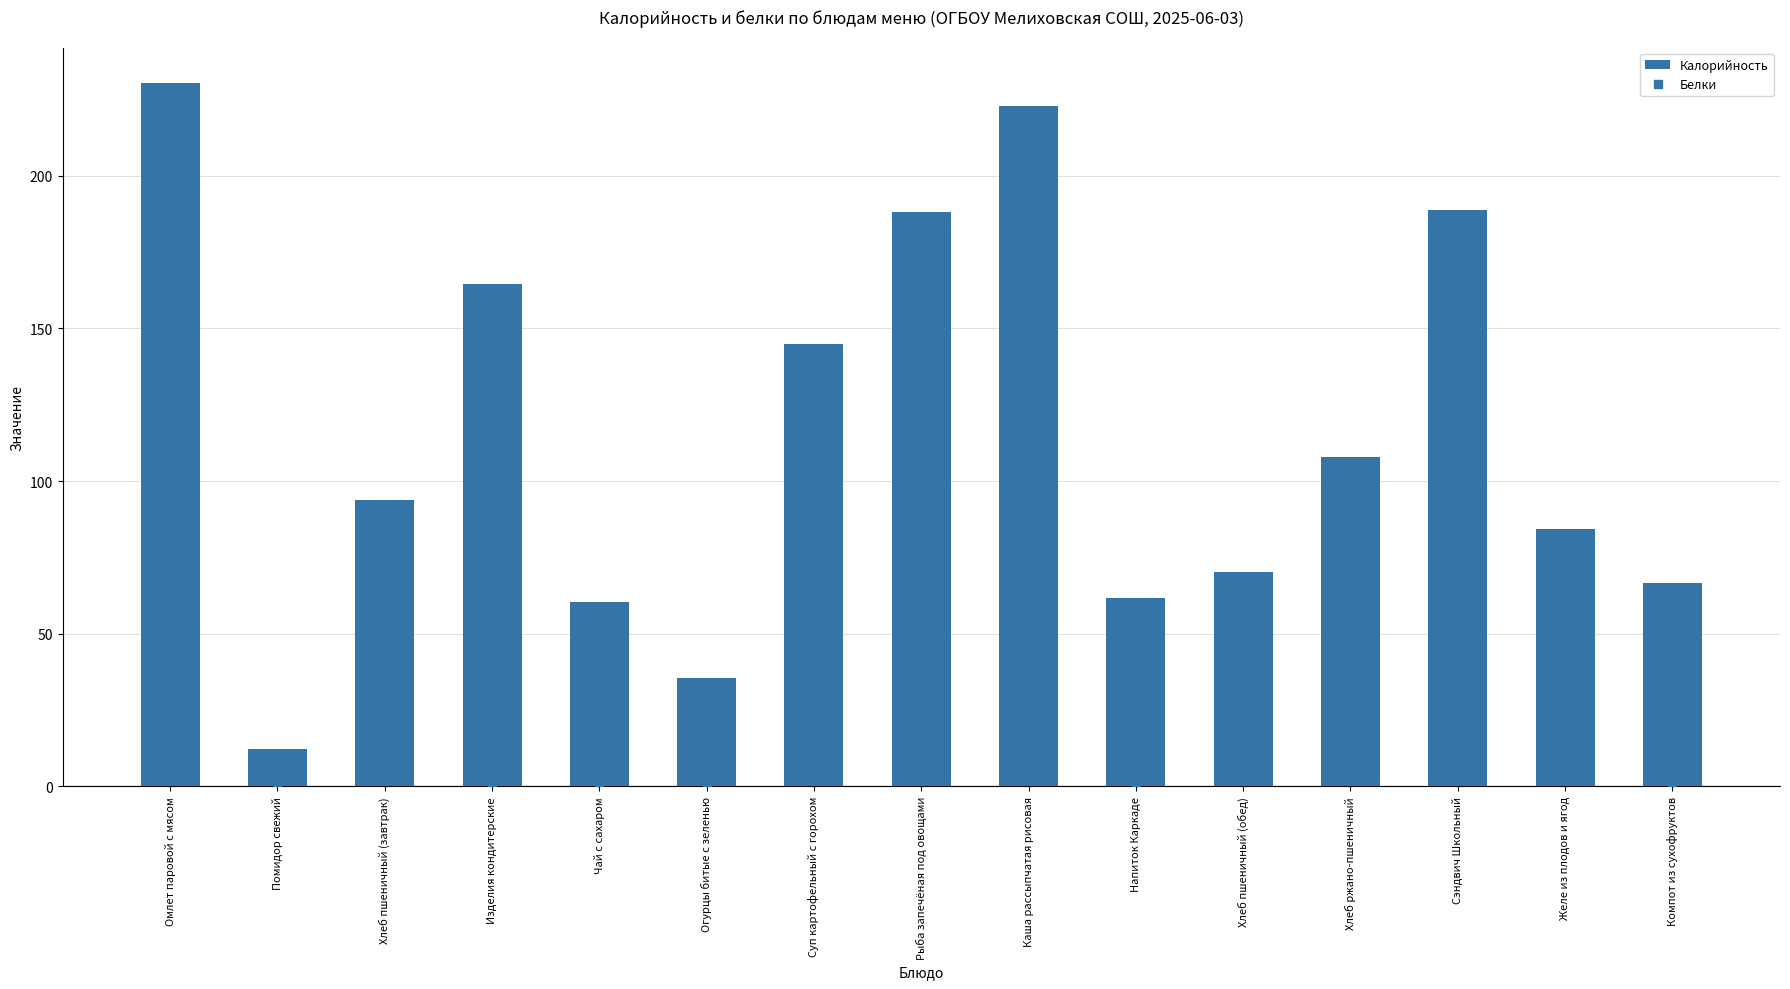

At which label is the value closest to 121?

Хлеб ржано-пшеничный